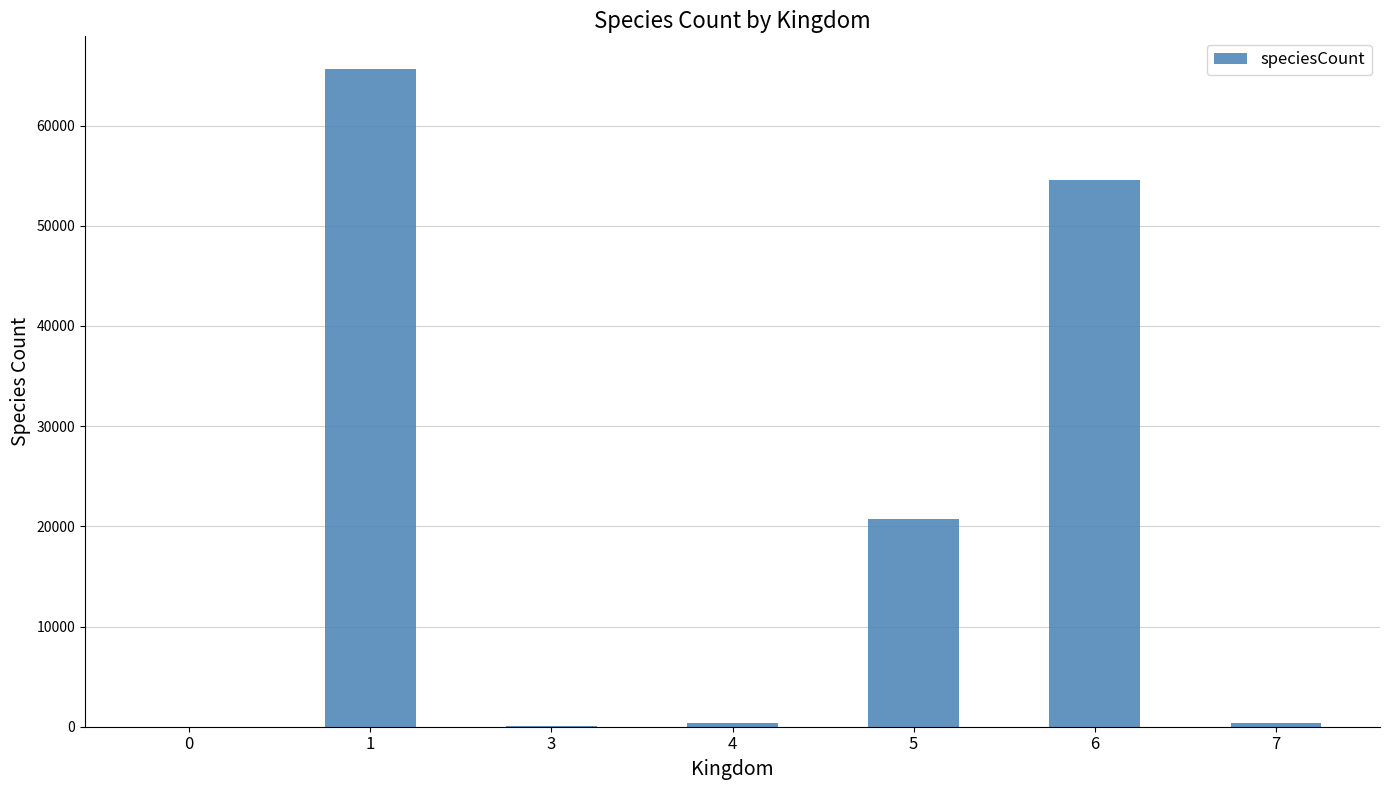

How many distinct data groups are displayed?

1